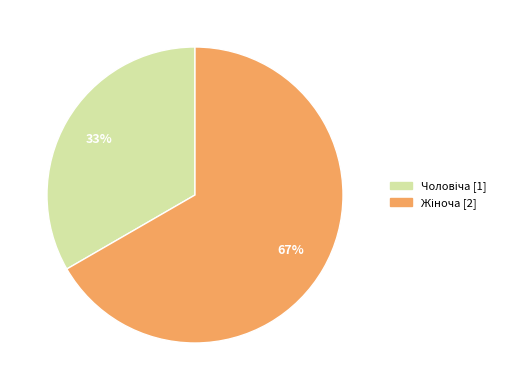

Count the number of slices in the pie.

2